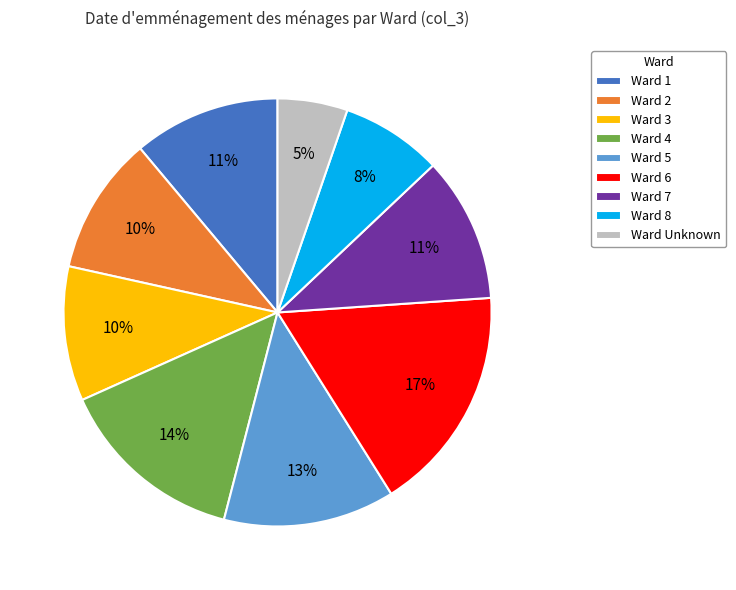

What percentage is the Ward 4 slice, to the nearest percent?

14%